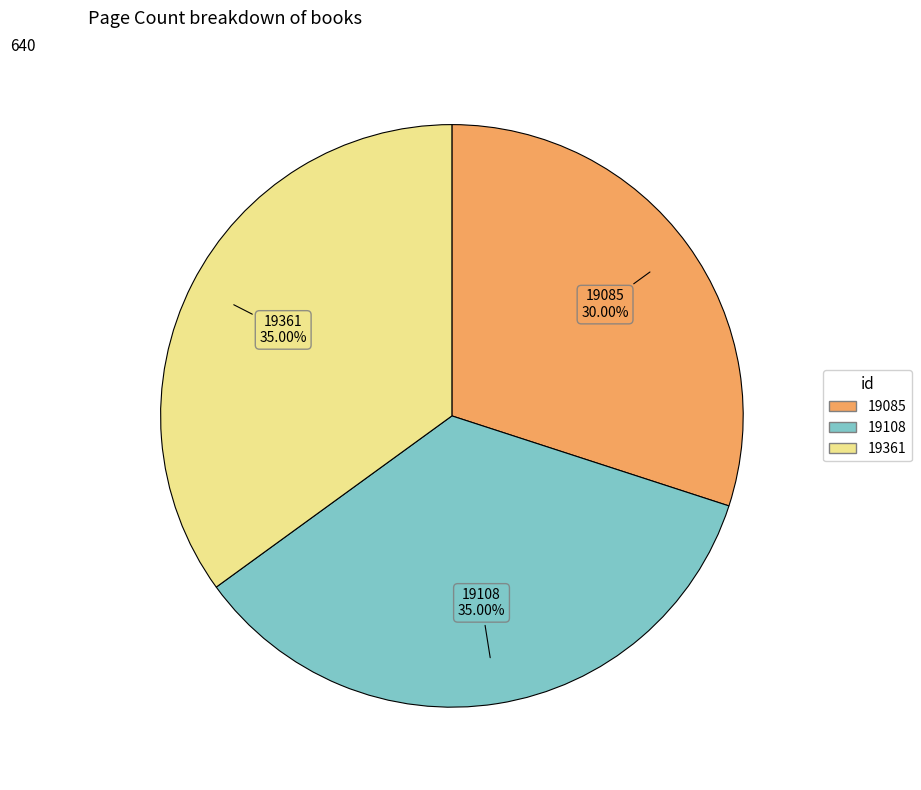

True or false: 19085 accounts for 30% of the total.

True